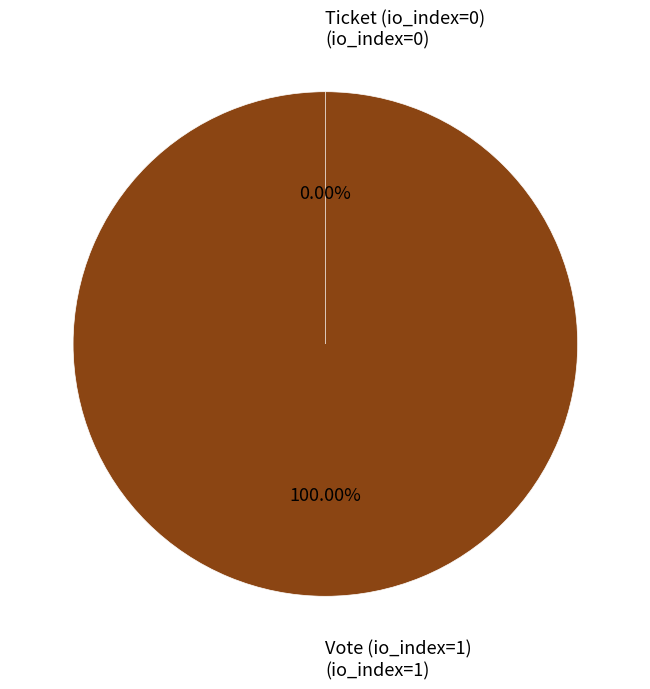

To the nearest percent, what is the combined percentage of Ticket (io_index=0) and Vote (io_index=1)?

100%